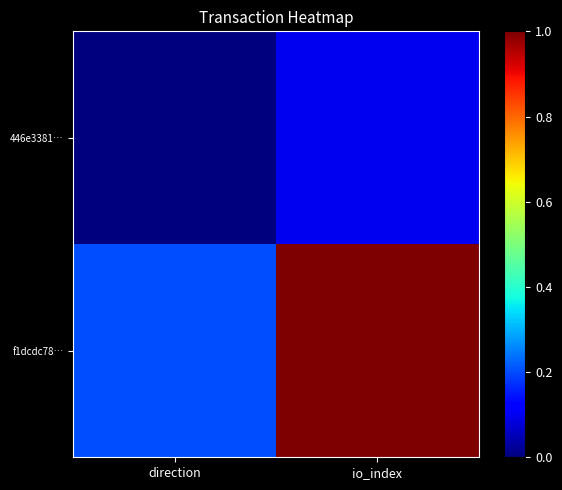

Reading left to right, list all the values displayed in this chart.

446e3381…: direction=0.0	io_index=0.1
f1dcdc78…: direction=0.2	io_index=1.0